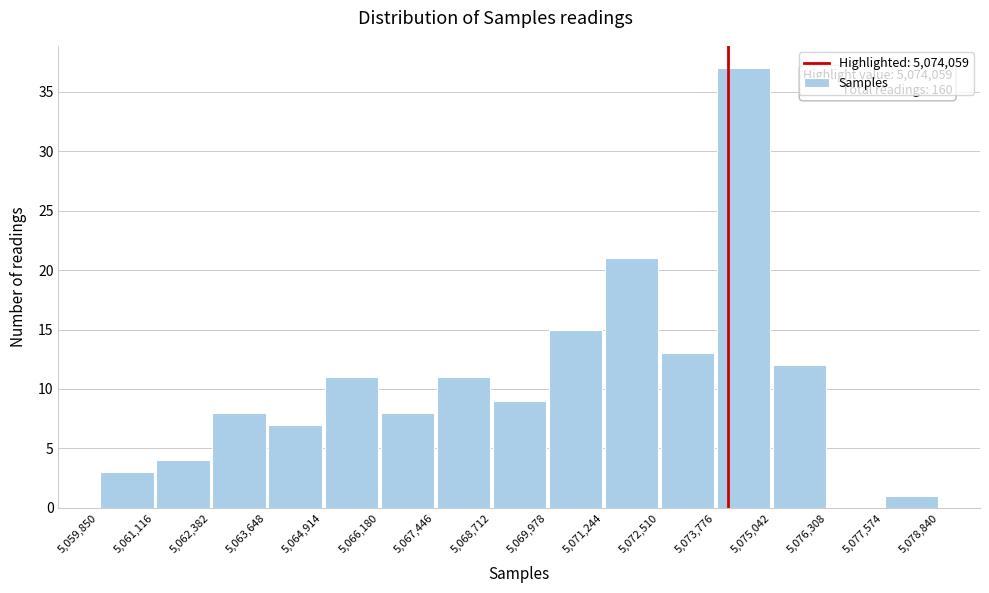

Over which range of the x-axis is the bar tallest?

5,073,776 to 5,075,042